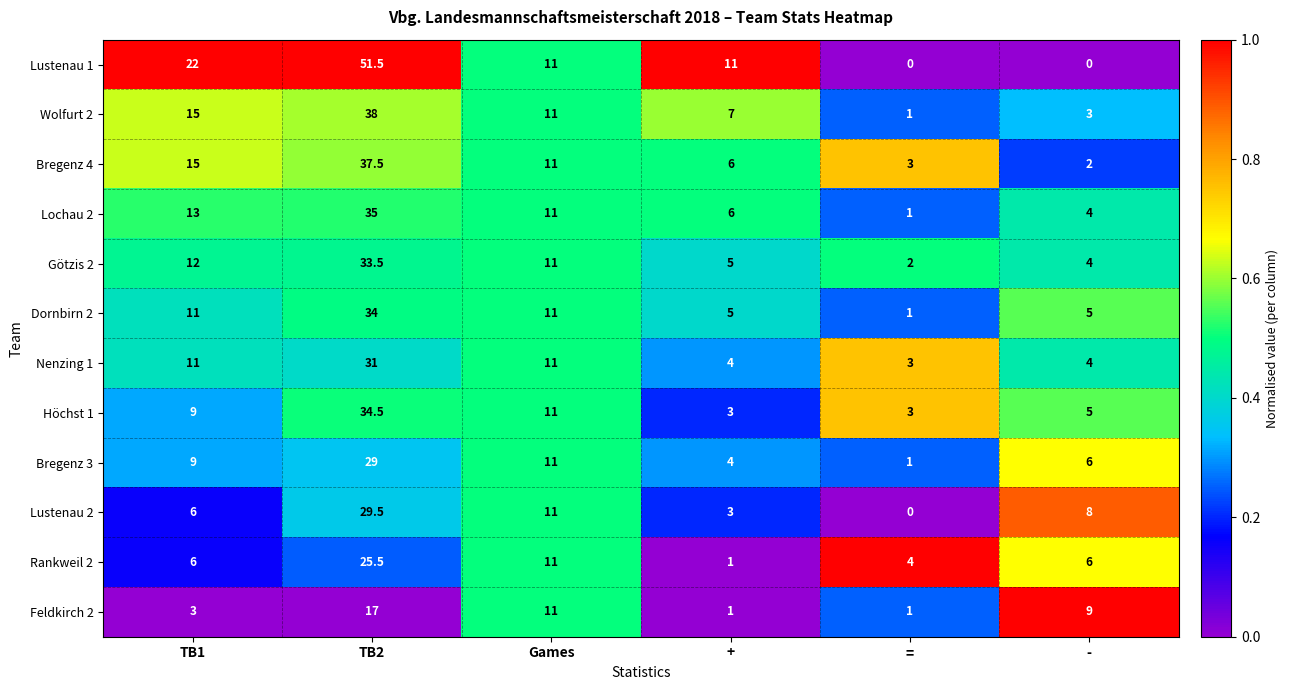

True or false: Bregenz 4 has a value of 1.7 at =.

False